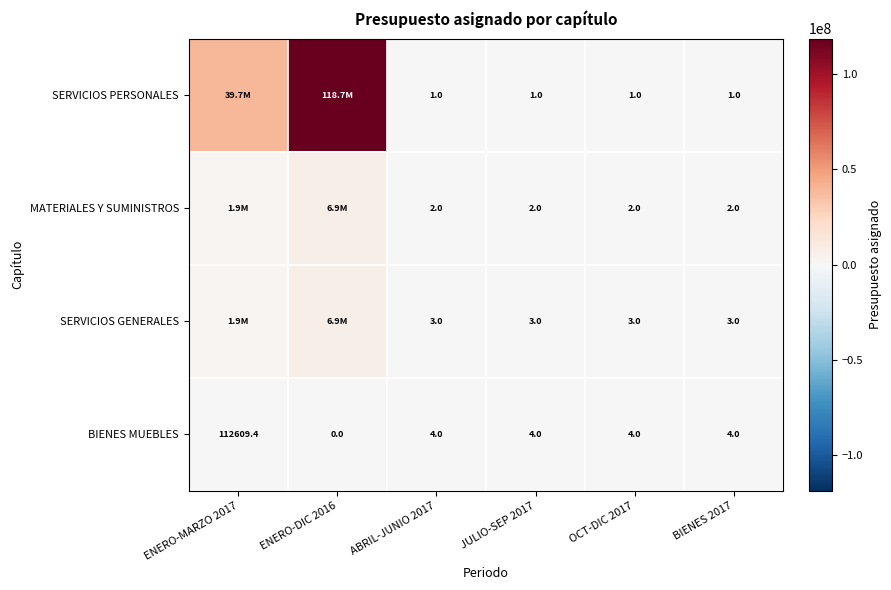

What is the spread (max minus min) of values at ABRIL-JUNIO 2017?

3.0